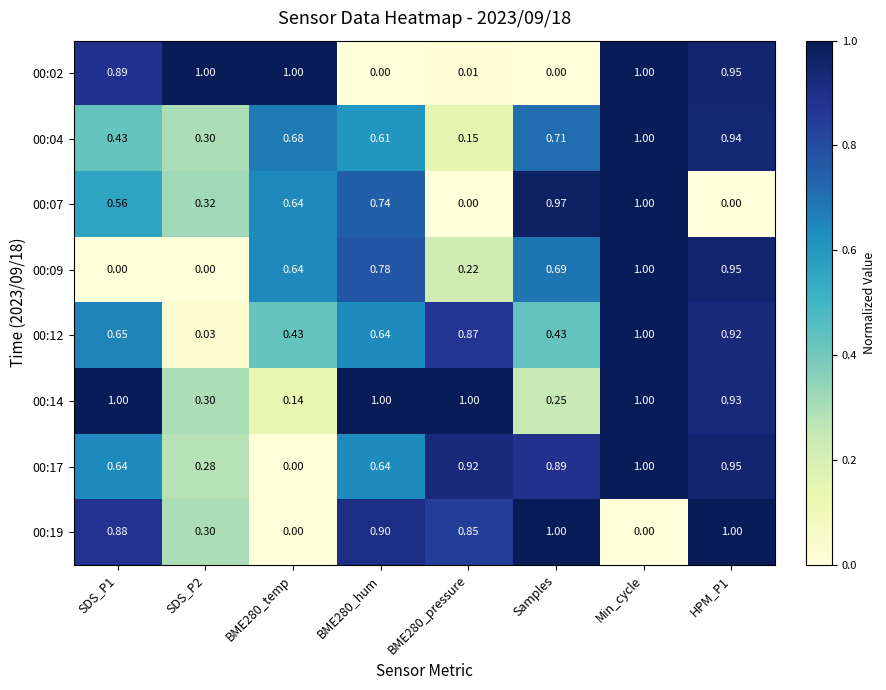

At which category is the sum across all series the highest?

Min_cycle